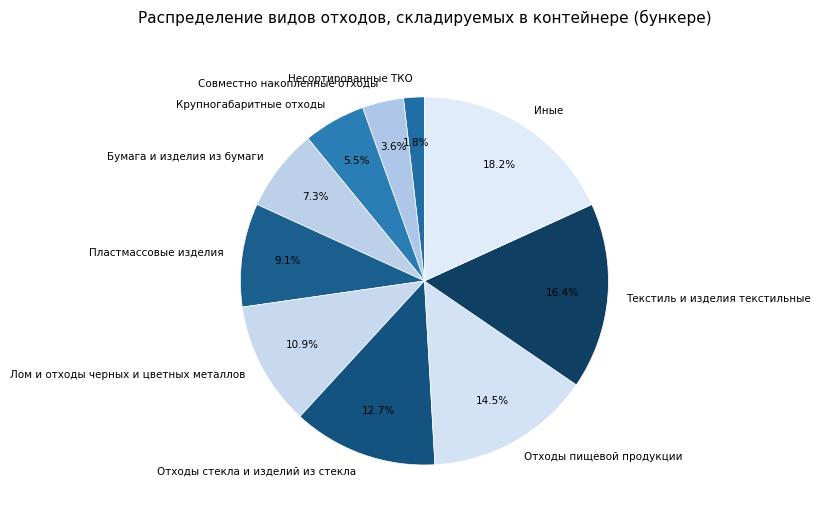

To the nearest percent, what is the difference between the largest and smallest slice percentages?

16%